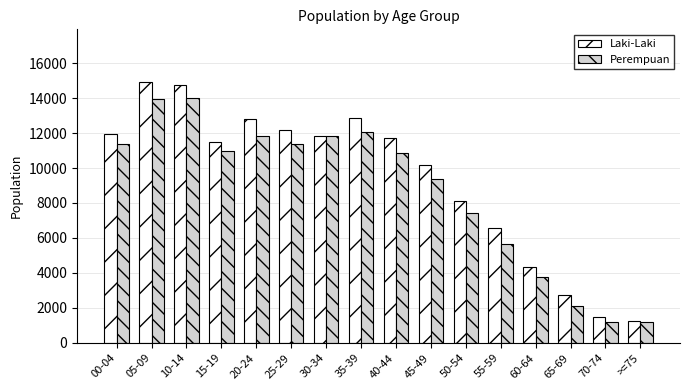

What position from the right is 15-19?

13